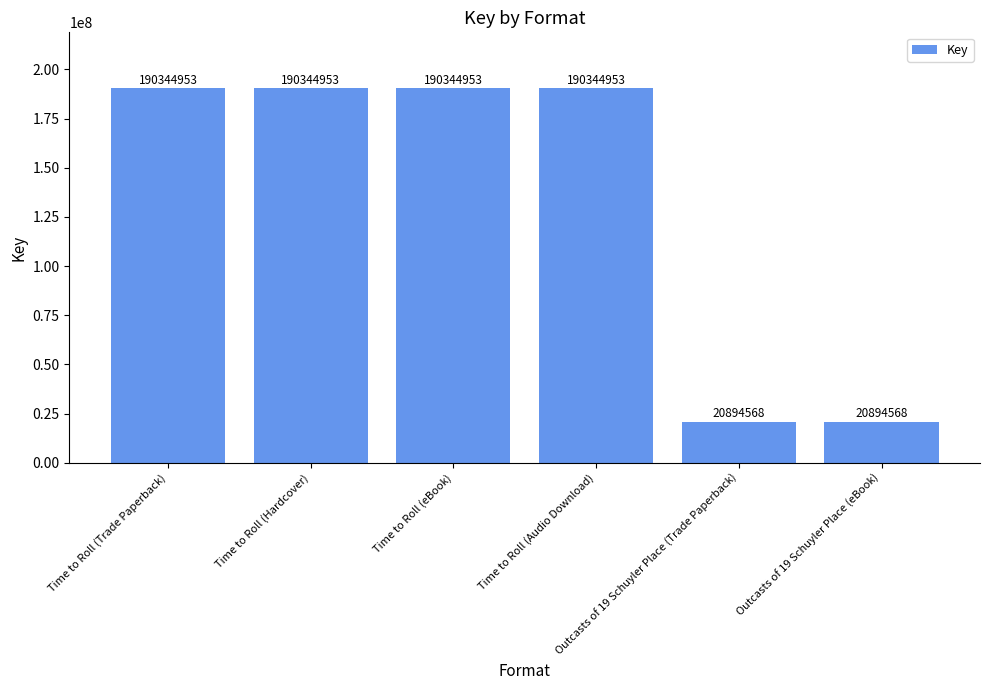

How many values are below 190344953?

2